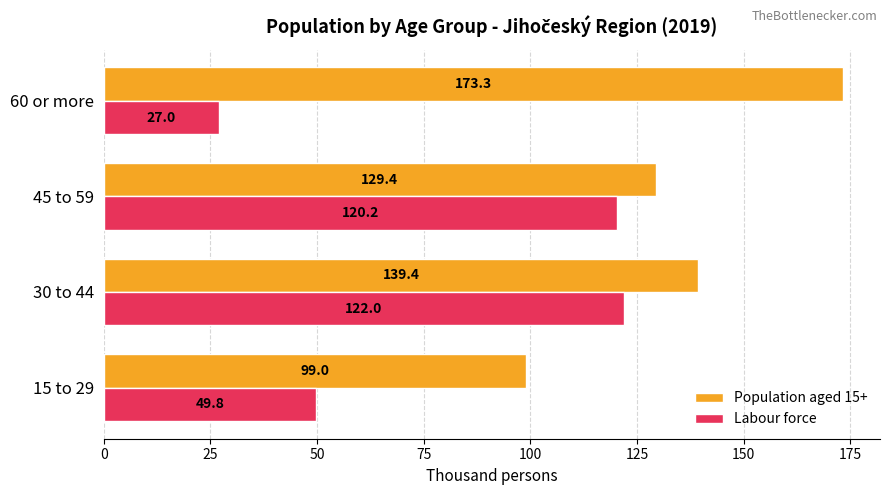

Which label corresponds to the largest value in the chart?

60 or more